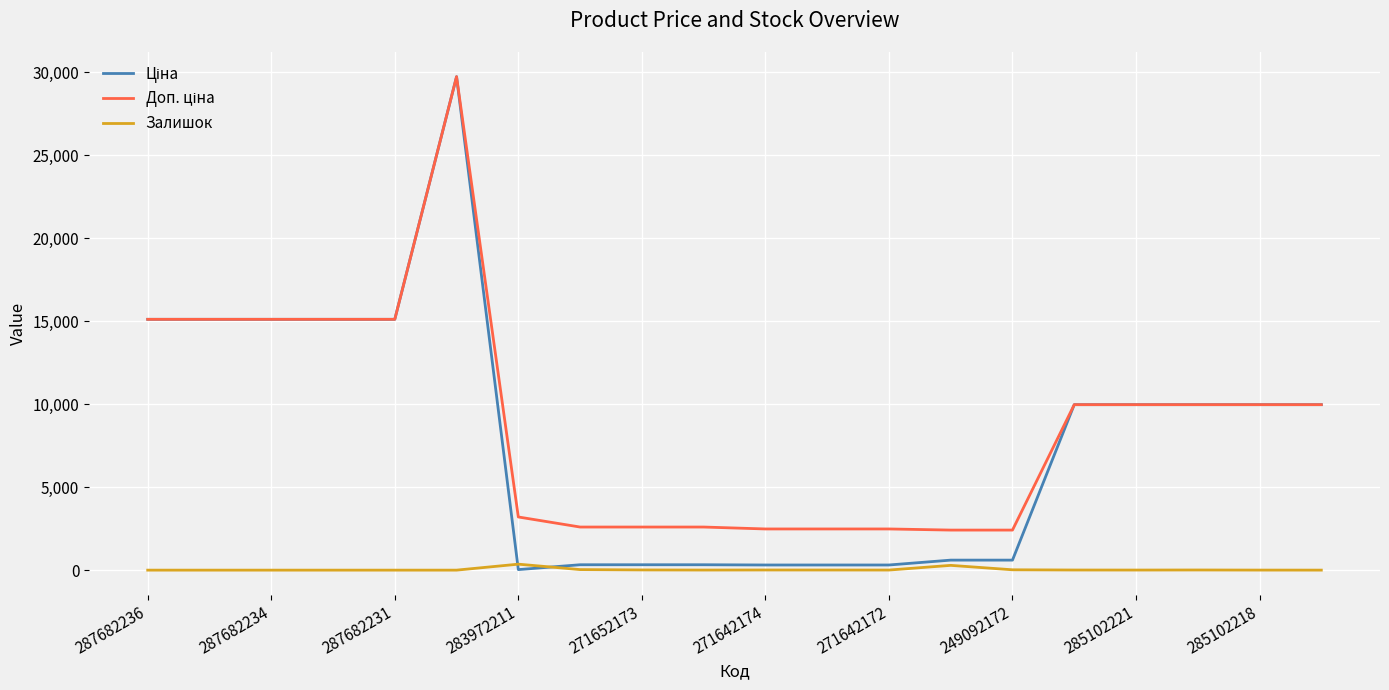

At how many categories does at least one series exceed 5053?

11